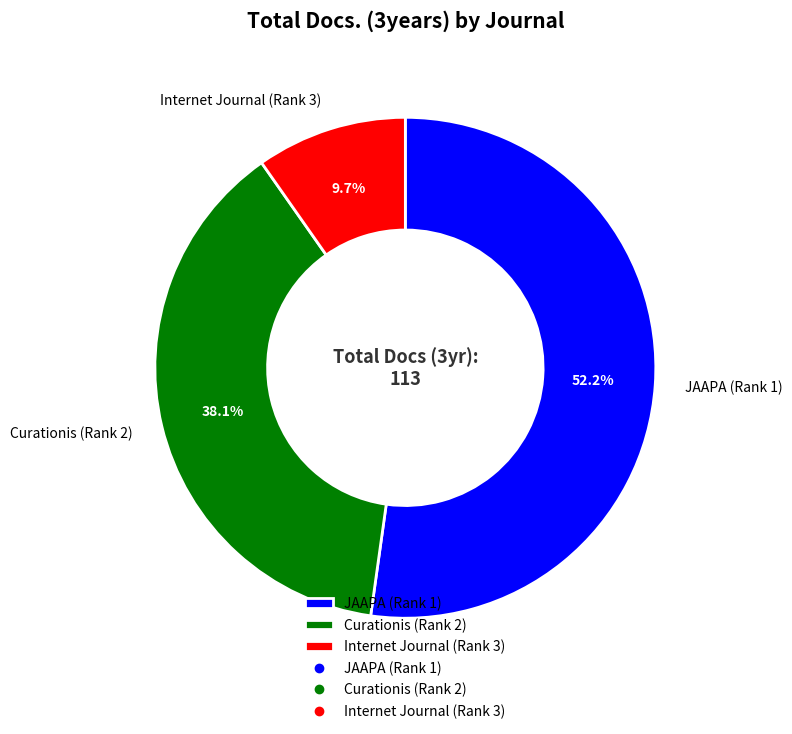

Which category has the biggest portion of the pie?

JAAPA (Rank 1)